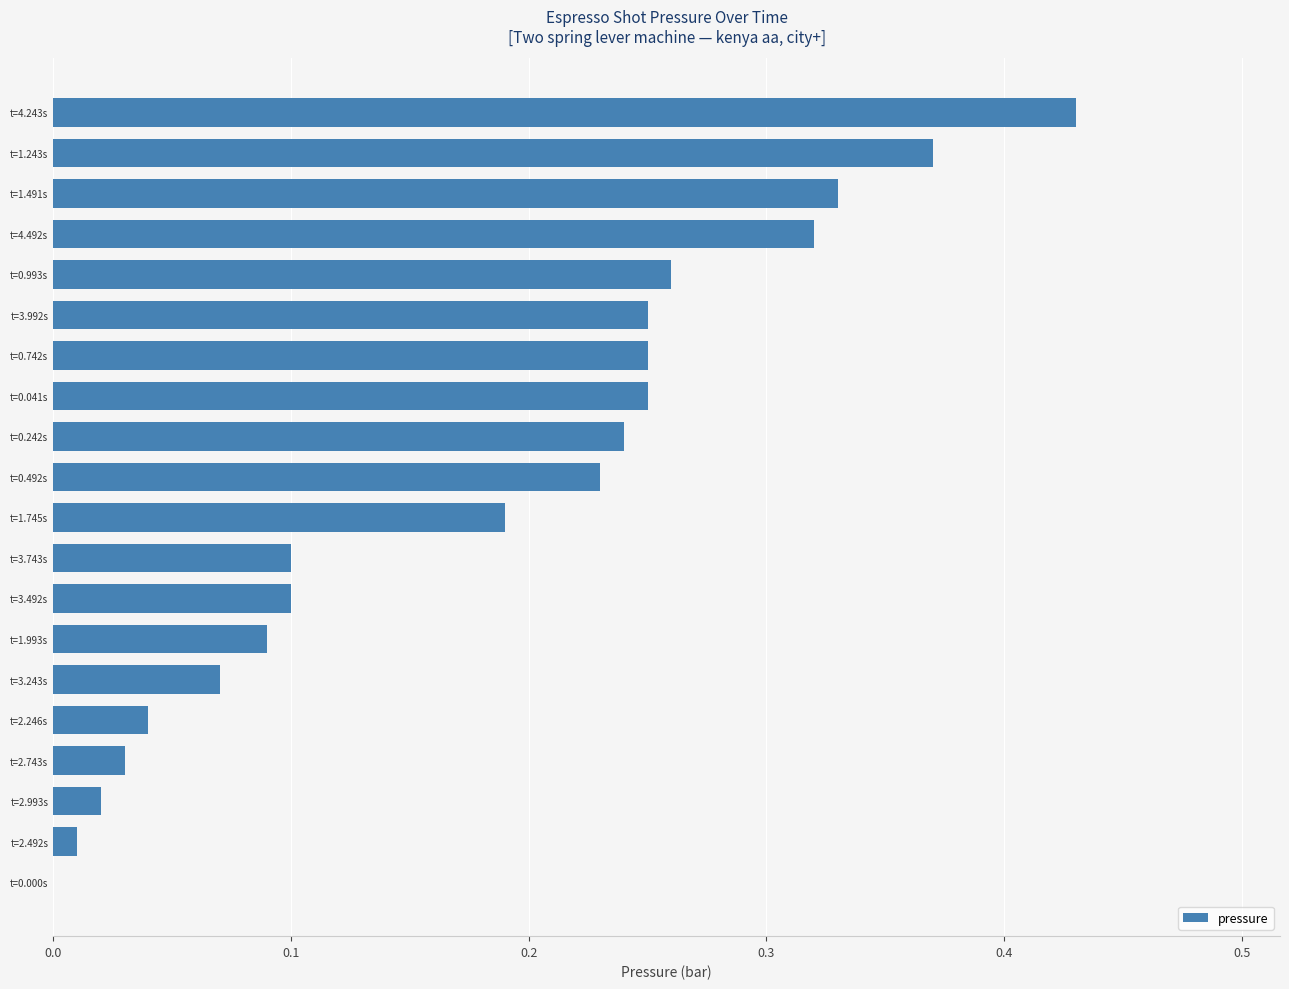

The value at t=2.492s is 0.0. True or false?

True